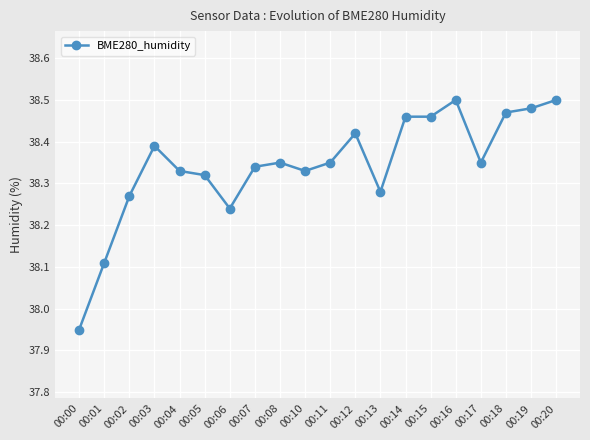

At which label does the data first exceed 38?

00:01